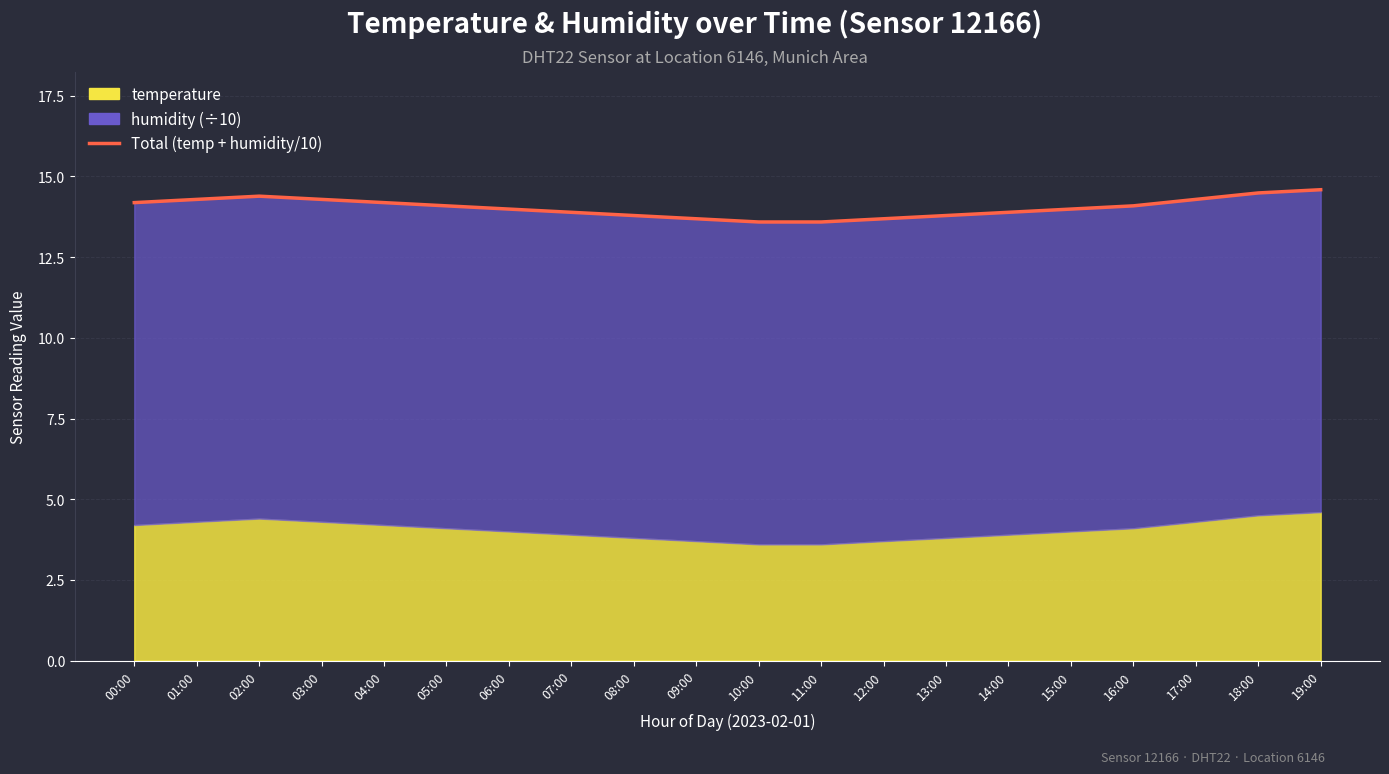

What is the label of the 15th point from the right?

05:00